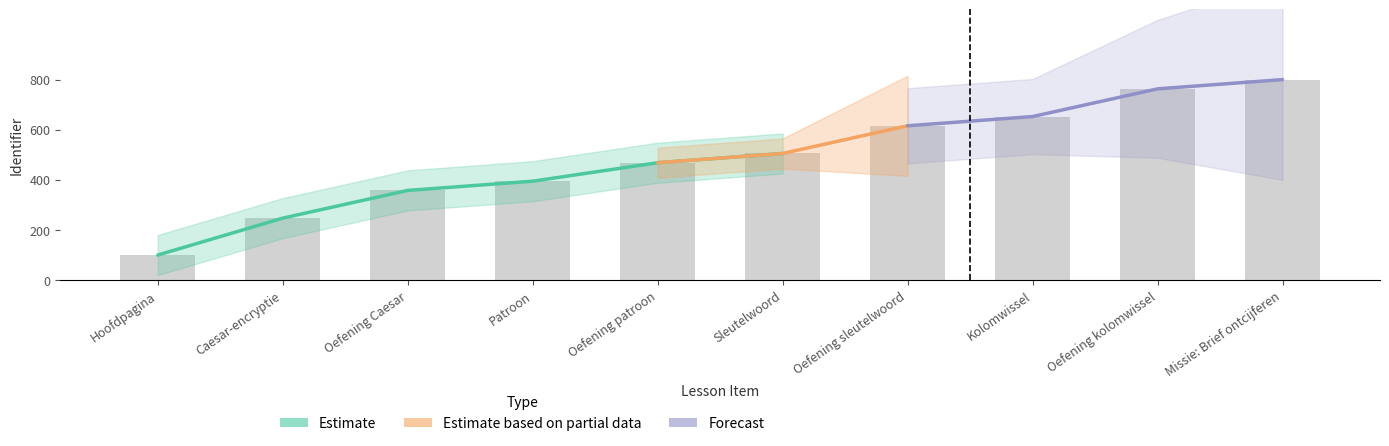

What is the sum of all values?

4905.3